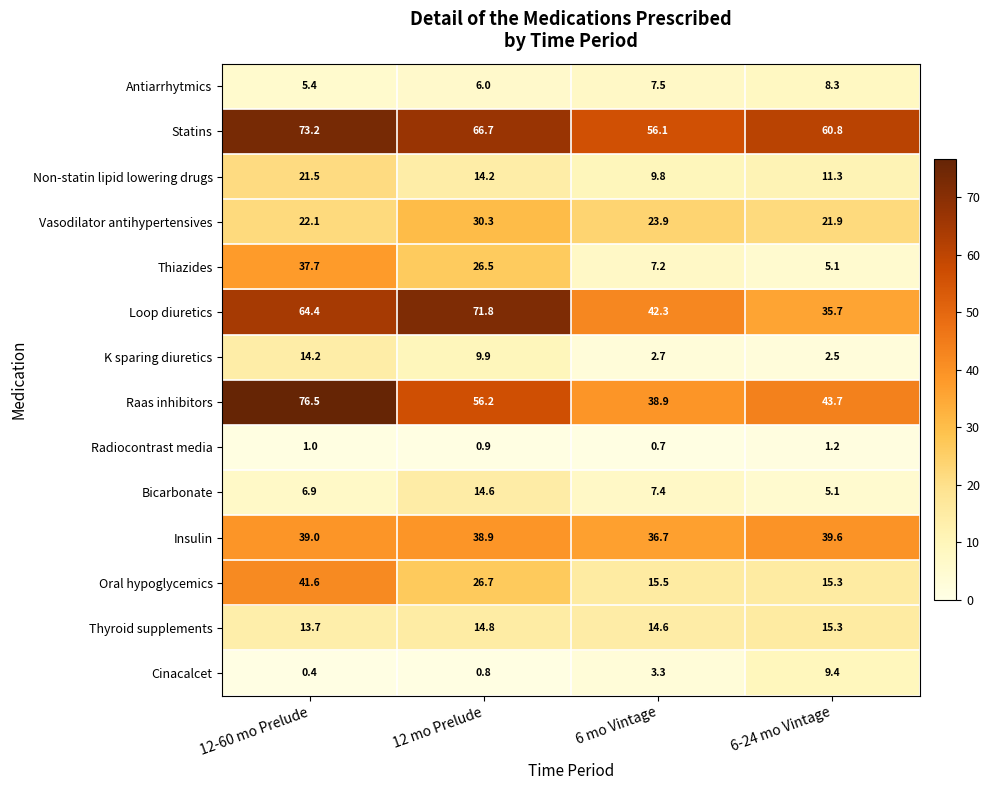

Read the Loop diuretics value at 6 mo Vintage.

42.3